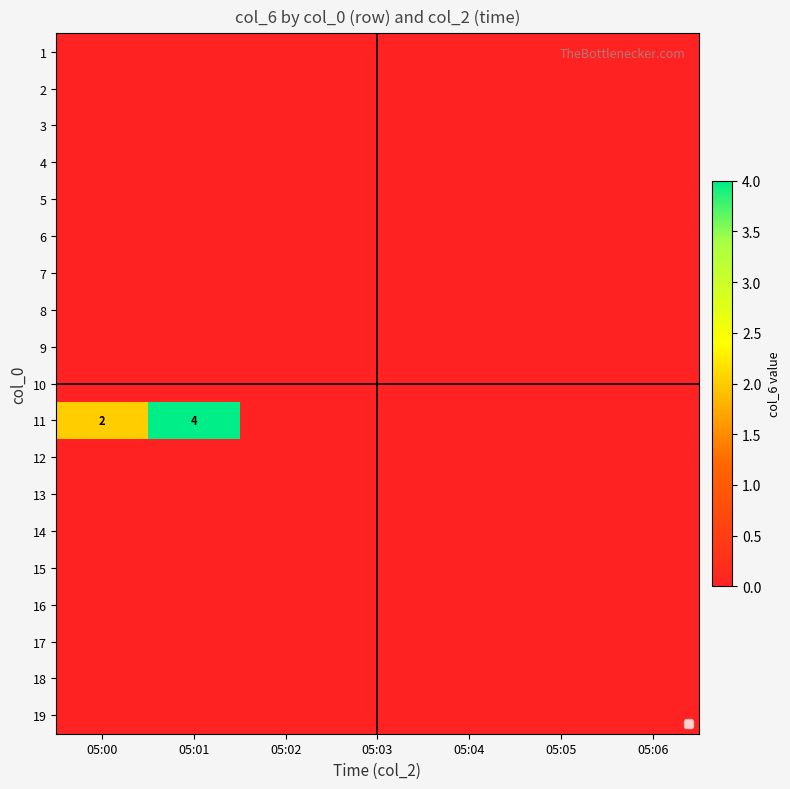

Rank the series by their maximum value, from highest to lowest.

11, 1, 2, 3, 4, 5, 6, 7, 8, 9, 10, 12, 13, 14, 15, 16, 17, 18, 19